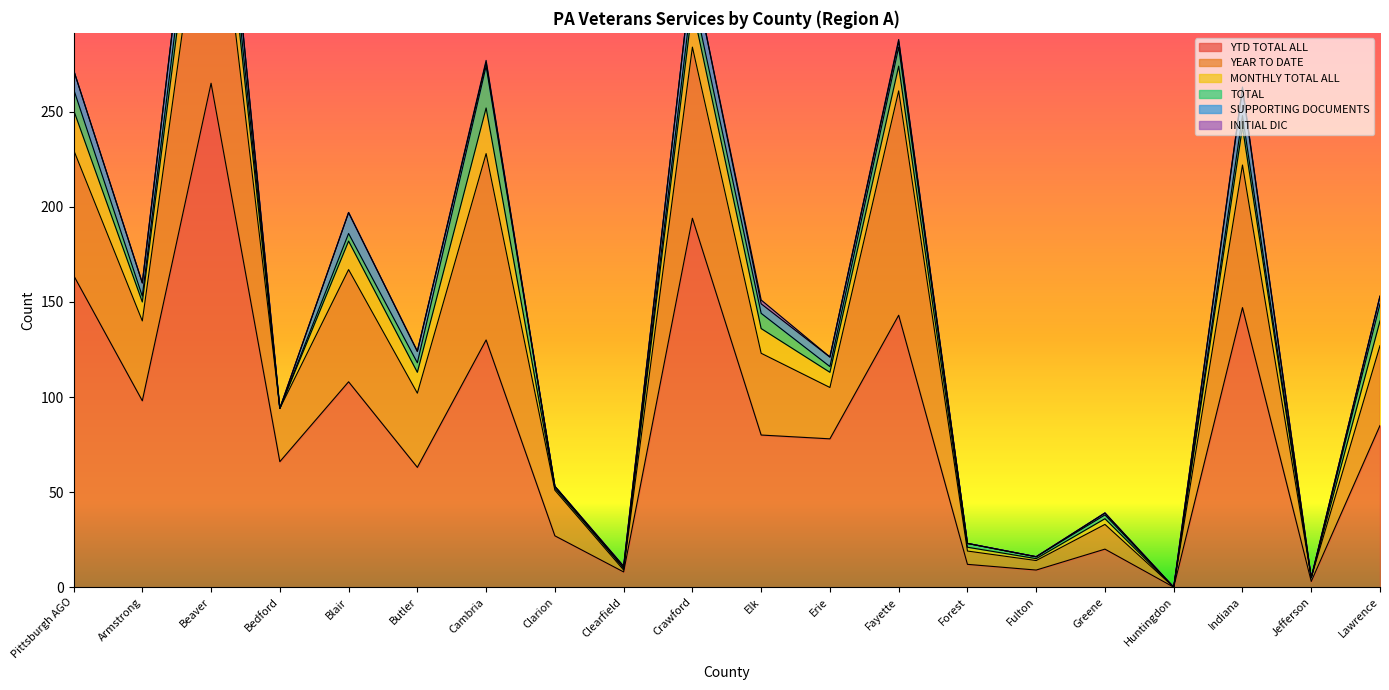

What is the average value of the SUPPORTING DOCUMENTS series?

5